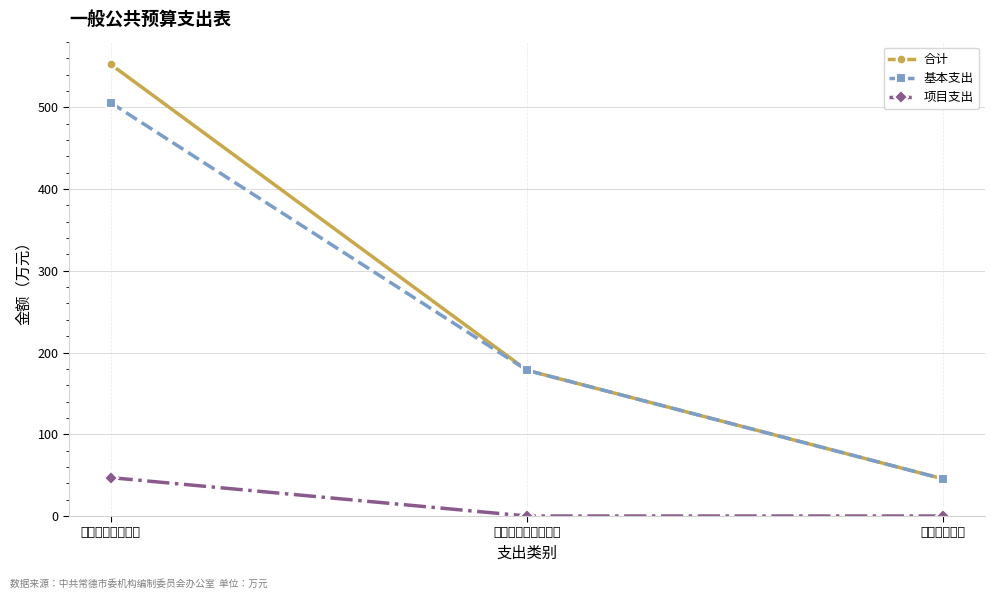

At how many categories does at least one series exceed 502?

1